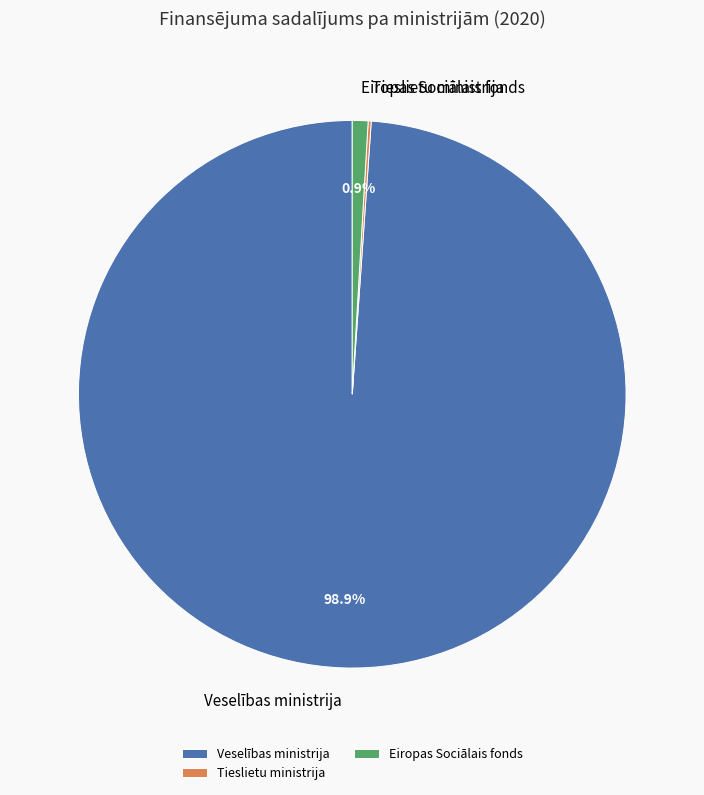

Does Veselības ministrija represent more than half of the total?

Yes